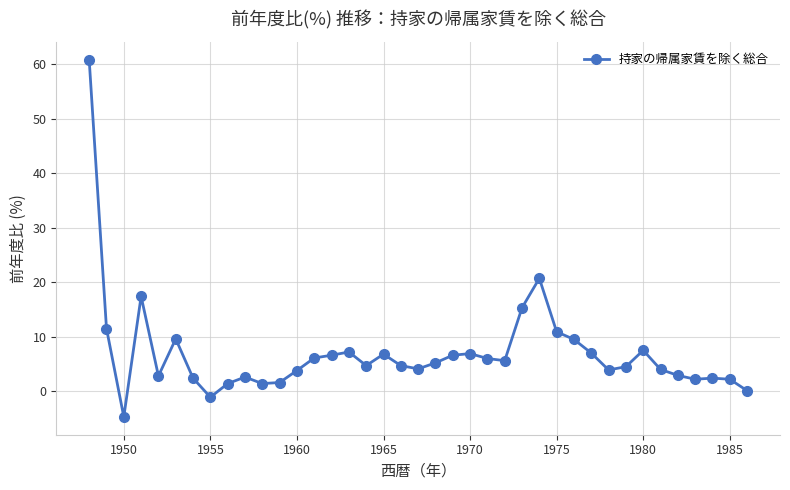

What is the maximum value shown in the chart?

60.8